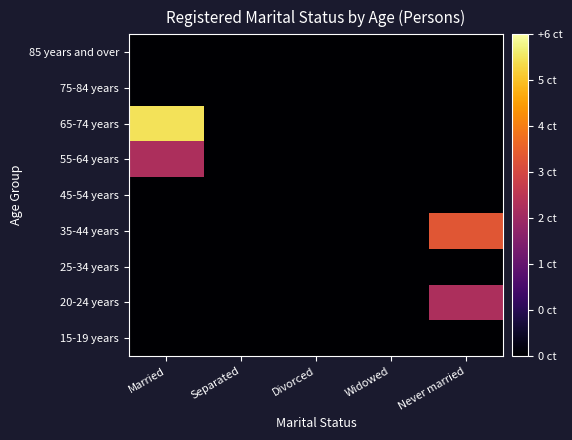

What is the total value across all series at Married?

9.1